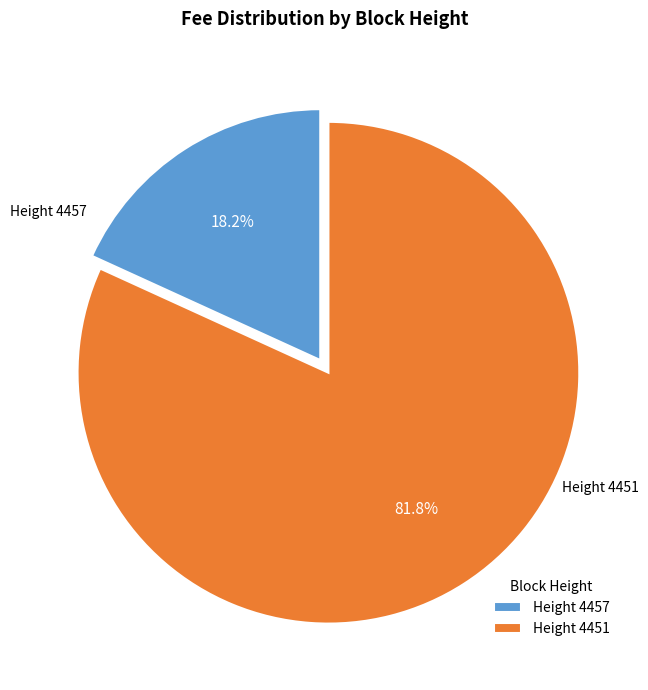

Rank the categories by value from lowest to highest.

Height 4457, Height 4451